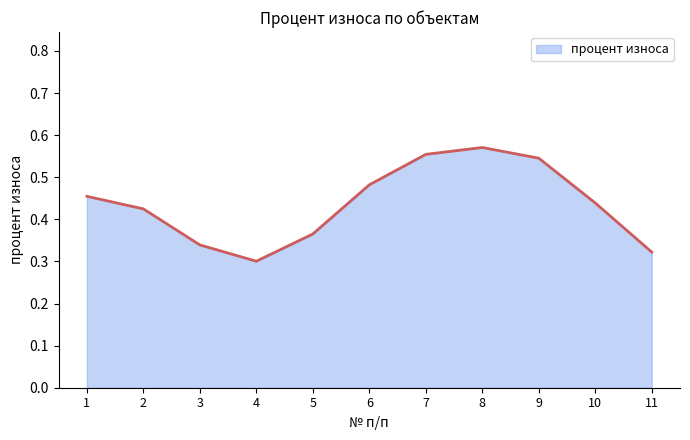

At which category does the chart reach its minimum across all series?

4